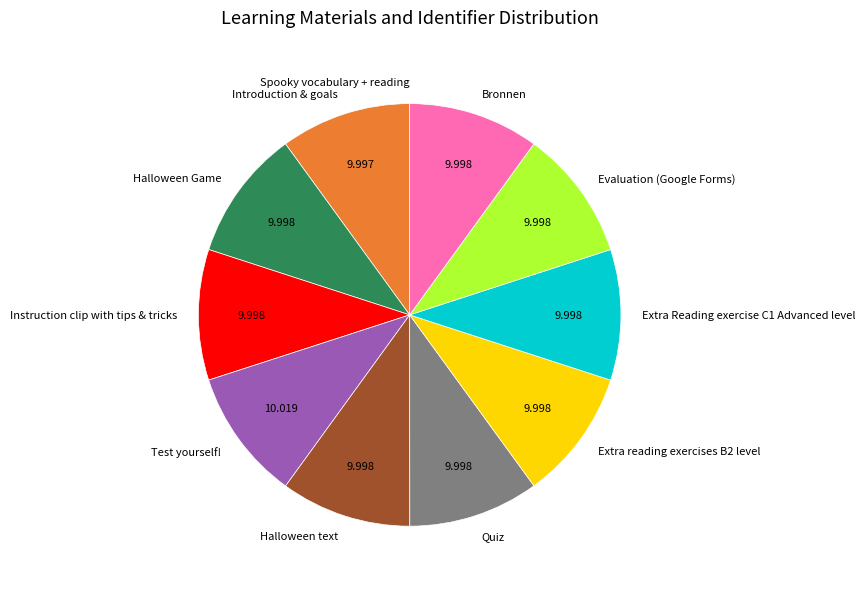

Does Halloween text account for over 50% of the chart?

No